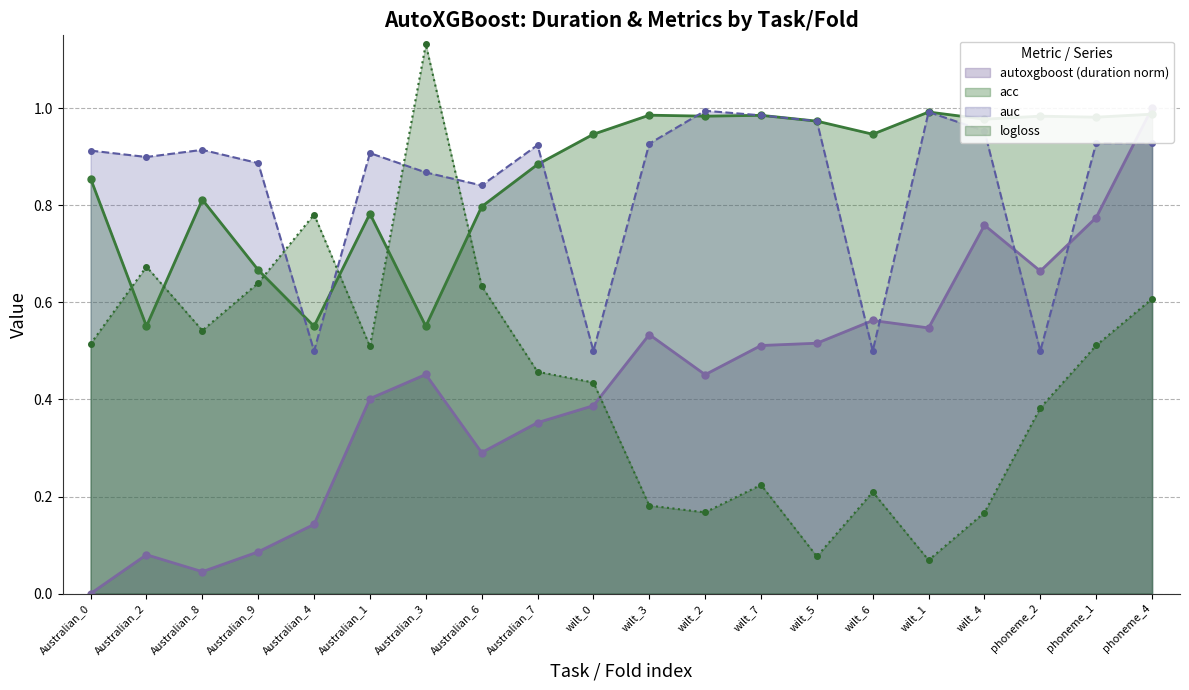

At how many categories does at least one series exceed 0?

20